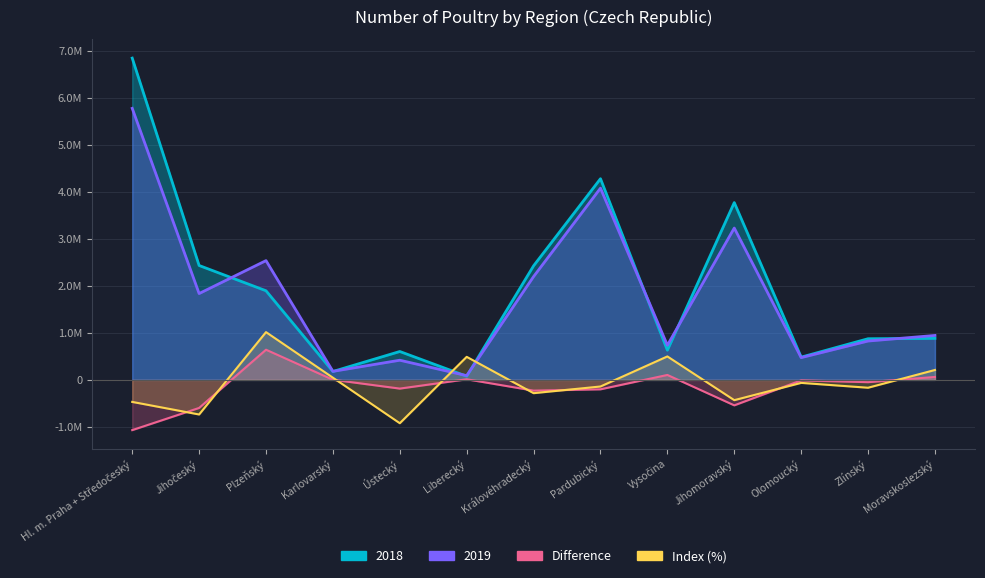

Rank the series at Zlínský from lowest to highest value.

Index (%), Difference, 2019, 2018